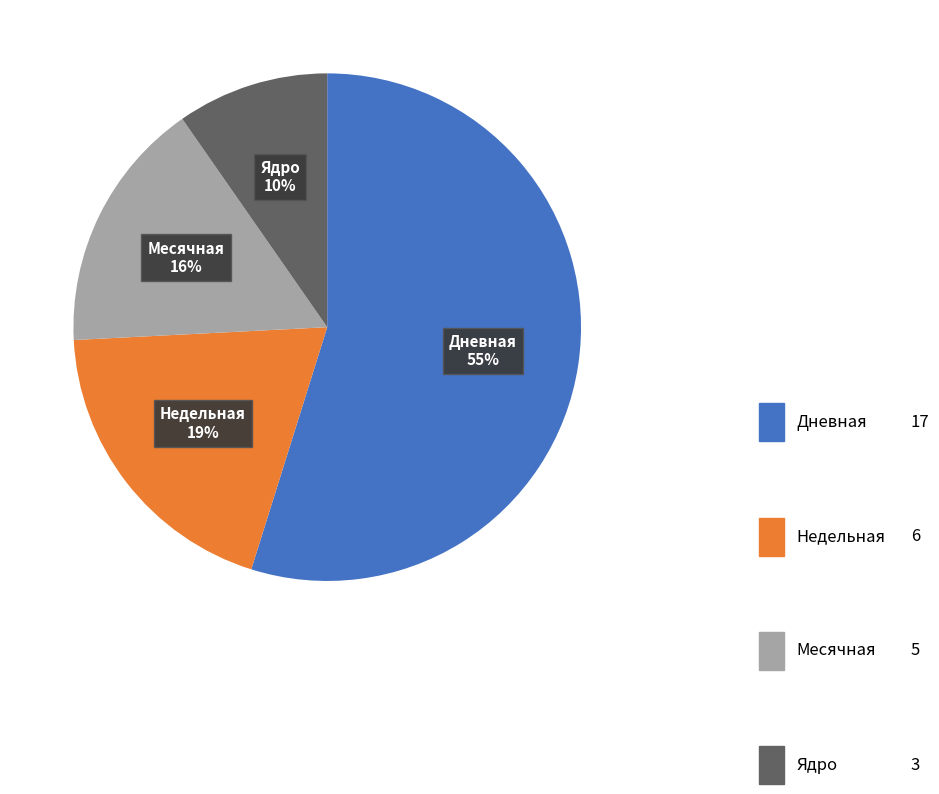

To the nearest percent, what is the difference between the largest and smallest slice percentages?

45%